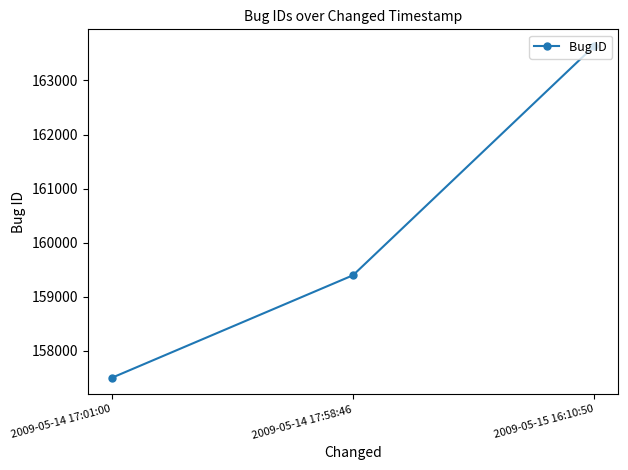

Reading left to right, what are all the values shown in this chart?

157503	159399	163638